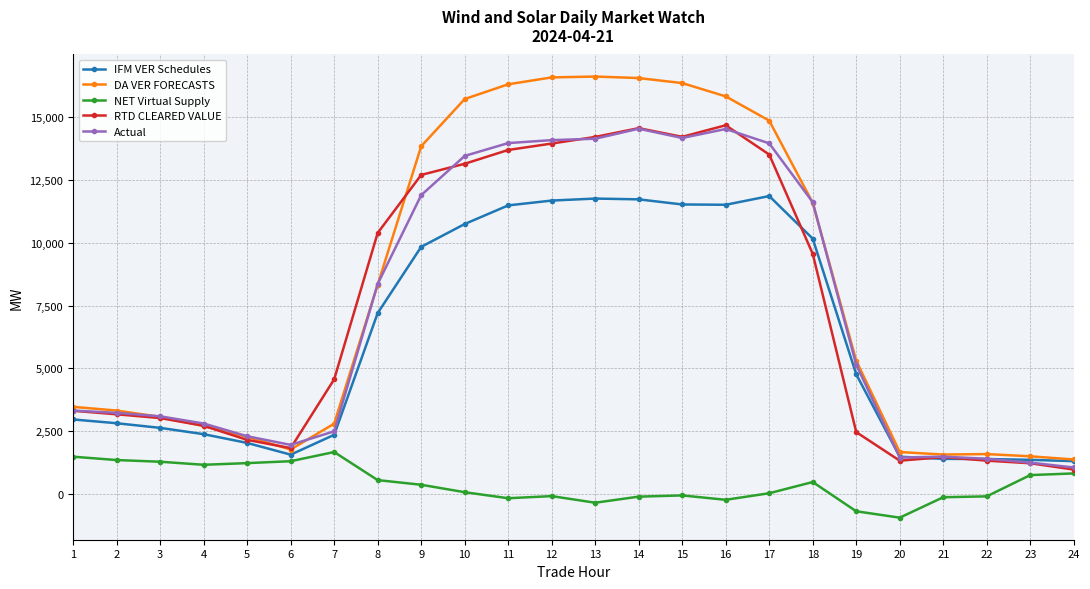

Which series has the largest range (max minus min)?

DA VER FORECASTS